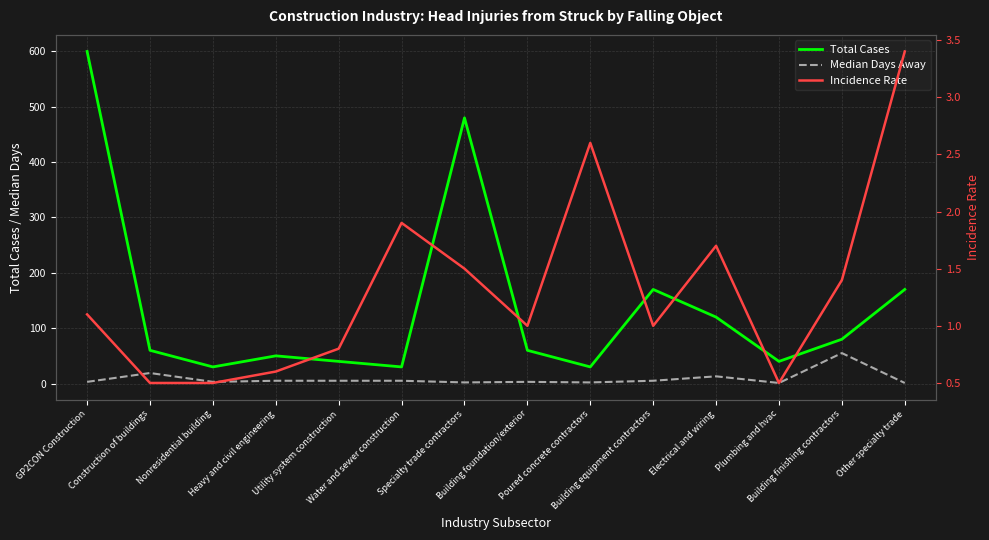

What position from the right is Electrical and wiring?

4